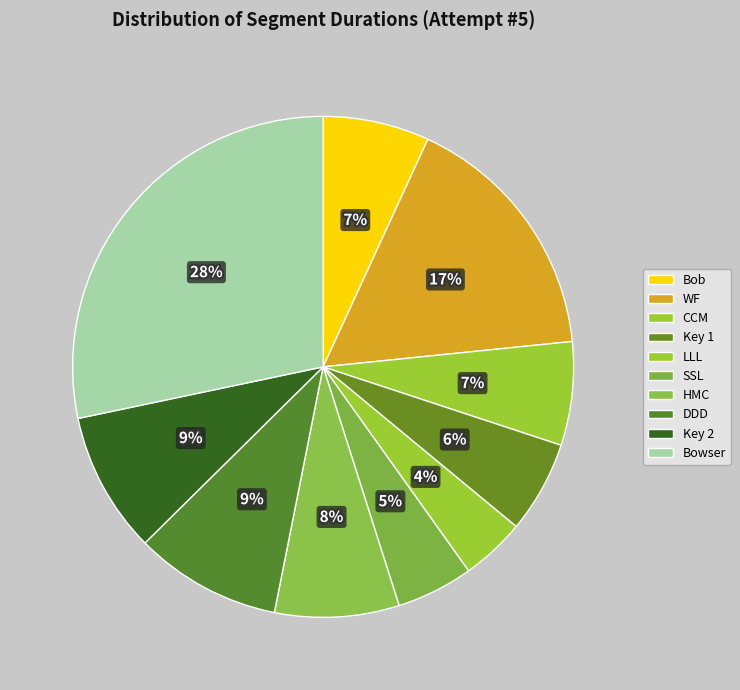

To the nearest percent, what percentage of the pie is Bob?

7%